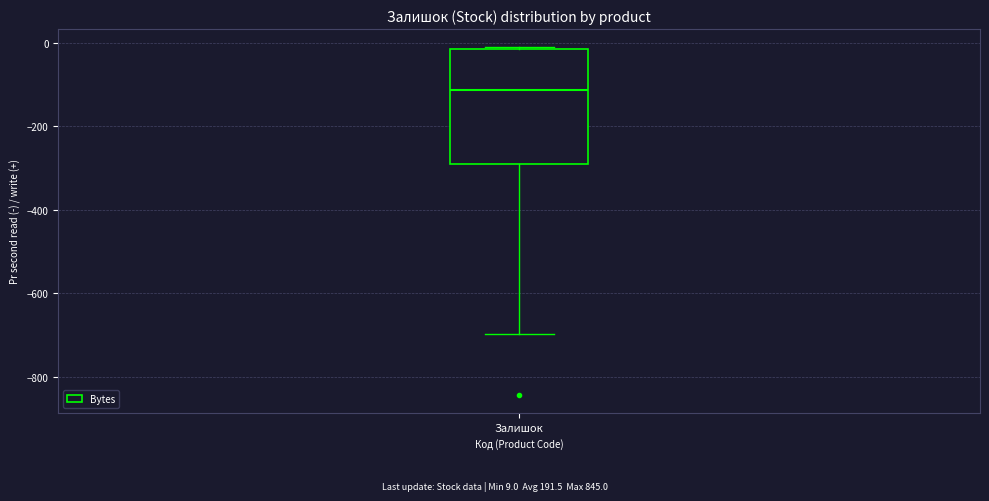

Read this box plot against the y-axis: the position of the median line, the range covered by the box, and the ends of both whiskers. The values are not printed on the chart, so give them approximately, as read against the axis.

median -120, box -280 to -20, whiskers -700 to 0